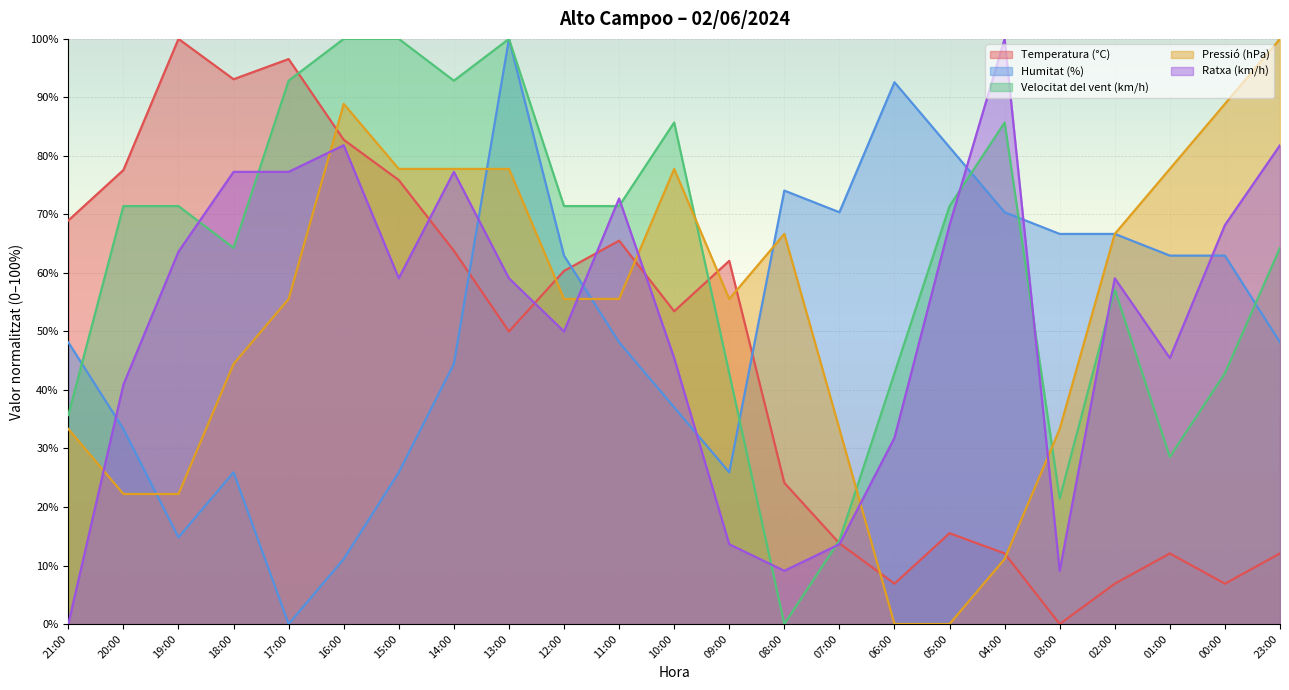

What is the label of the 22nd point from the left?

00:00